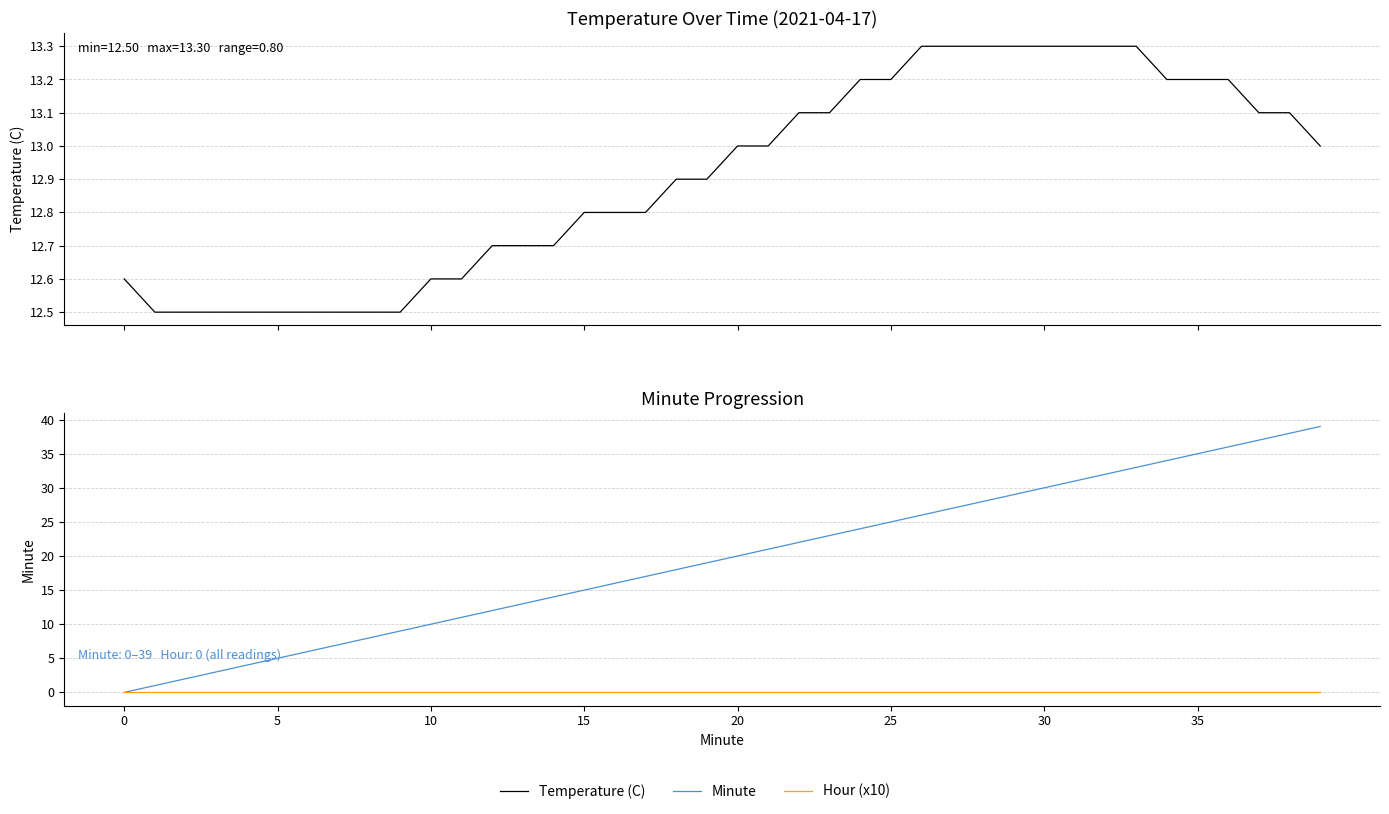

How many values in the Minute series are below 20?

20